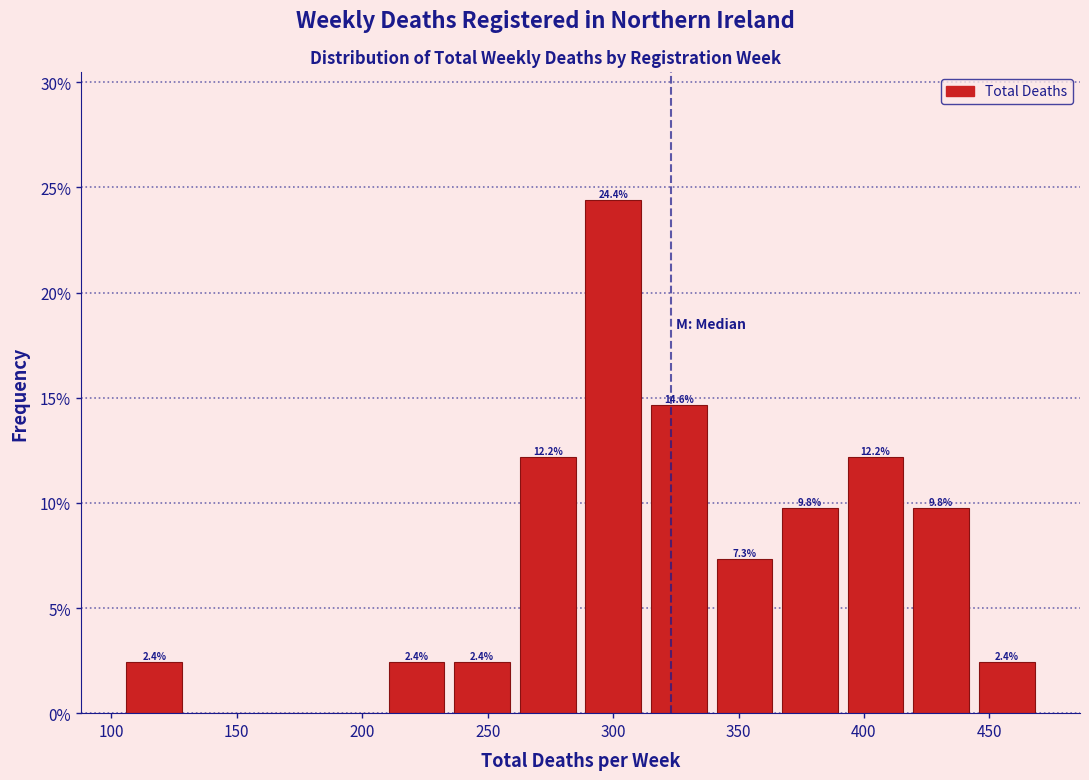

Which range on the x-axis has the tallest bar?

285 to 315